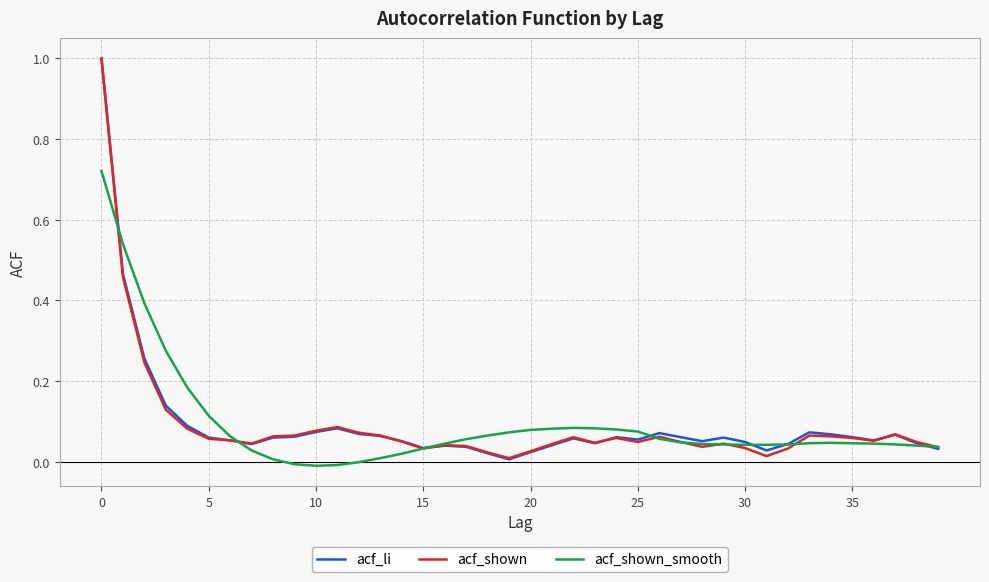

What is the greatest value displayed?

1.0